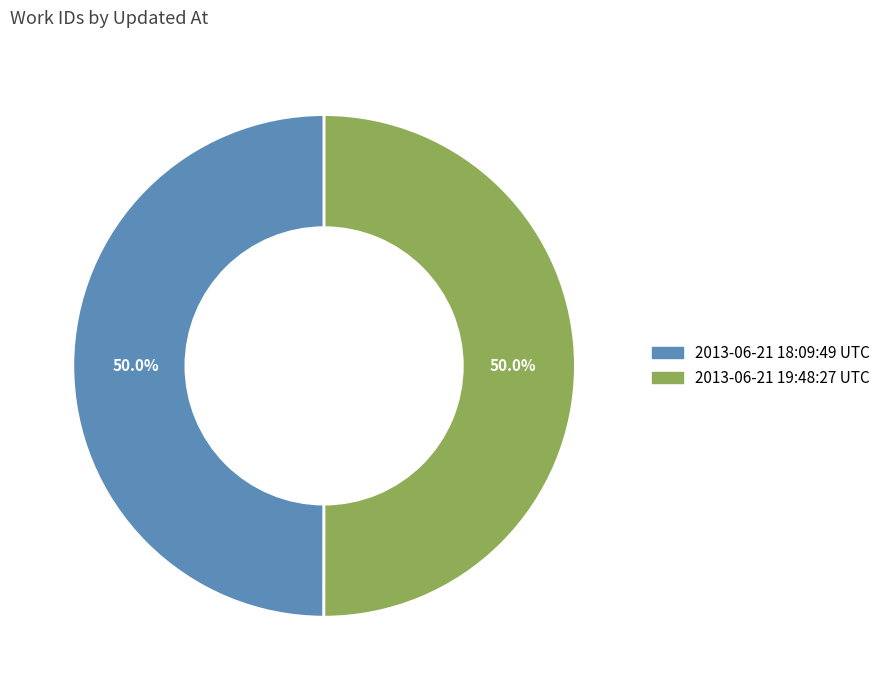

How much of the chart is everything except 2013-06-21 19:48:27 UTC?

50.0%